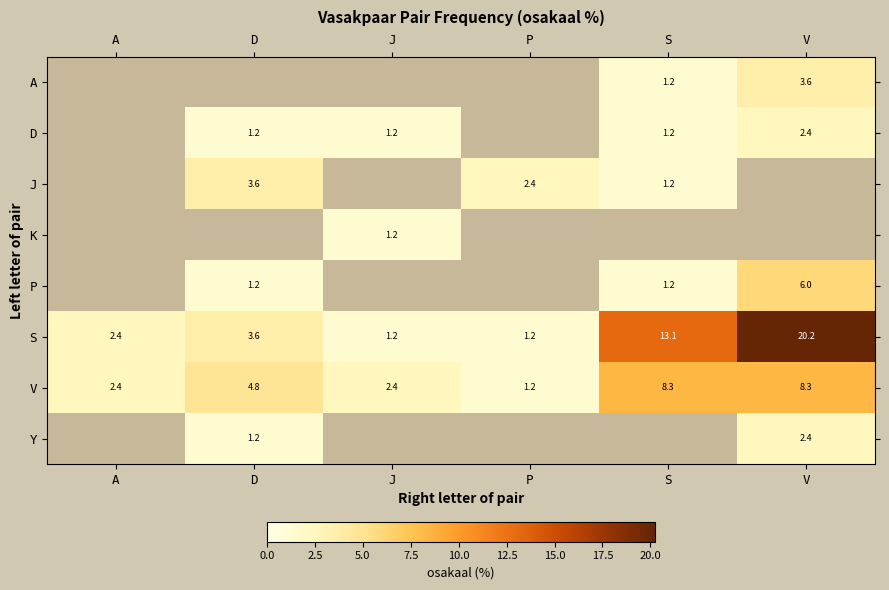

The D series shows 1.2 at J. True or false?

True